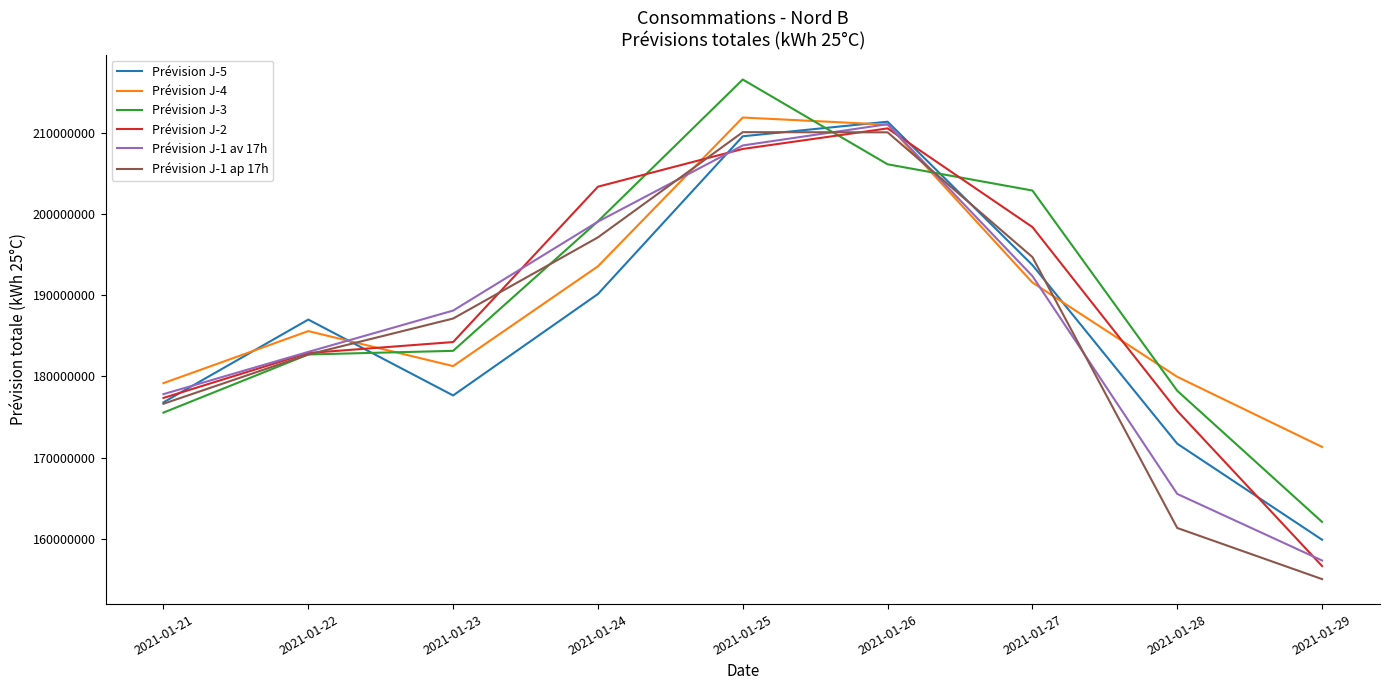

What is the minimum value shown in the chart?

155022815